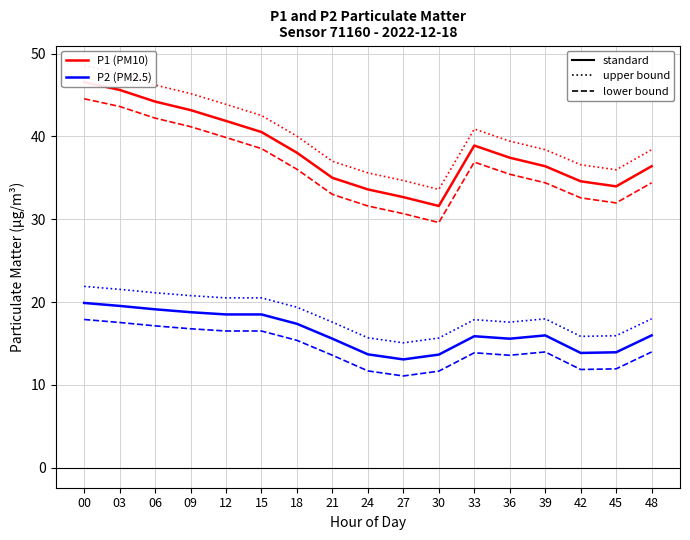

What is the minimum value shown in the chart?

11.1